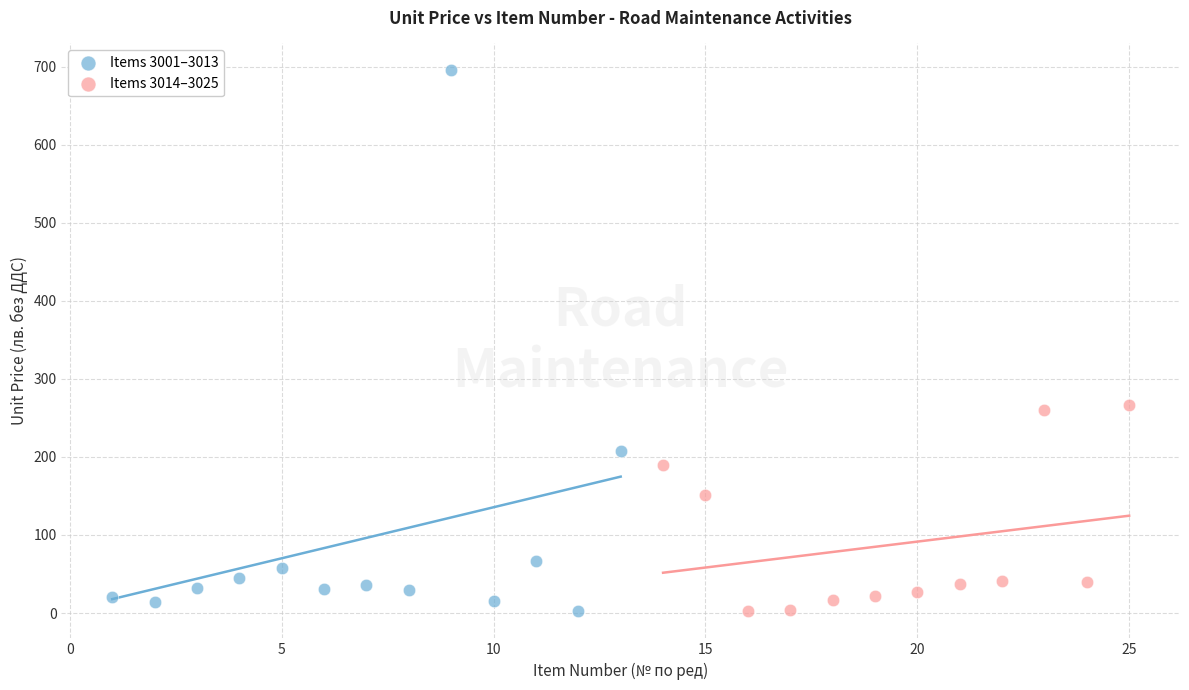

Which series has the widest spread of Y values?

Items 3001–3013